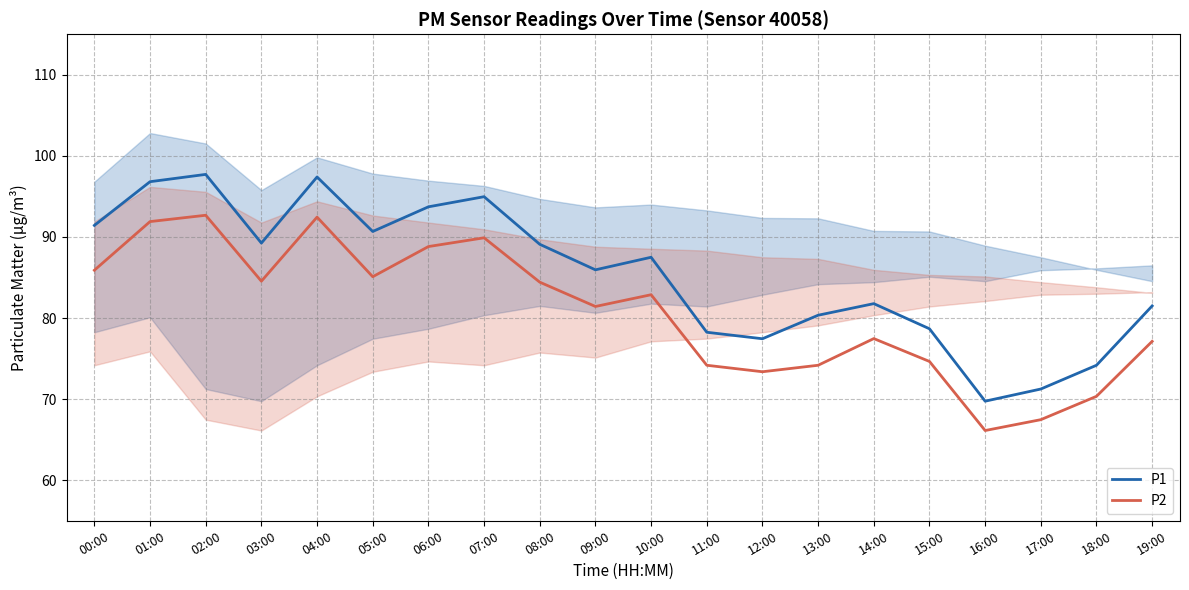

Reading left to right, extract all data points from this chart.

P1: 91.4	96.8	97.7	89.2	97.4	90.7	93.7	95.0	89.1	86.0	87.5	78.2	77.5	80.3	81.8	78.7	69.8	71.2	74.2	81.5
P2: 85.9	91.9	92.7	84.5	92.5	85.1	88.8	89.9	84.4	81.4	82.9	74.2	73.4	74.2	77.5	74.7	66.1	67.5	70.3	77.1